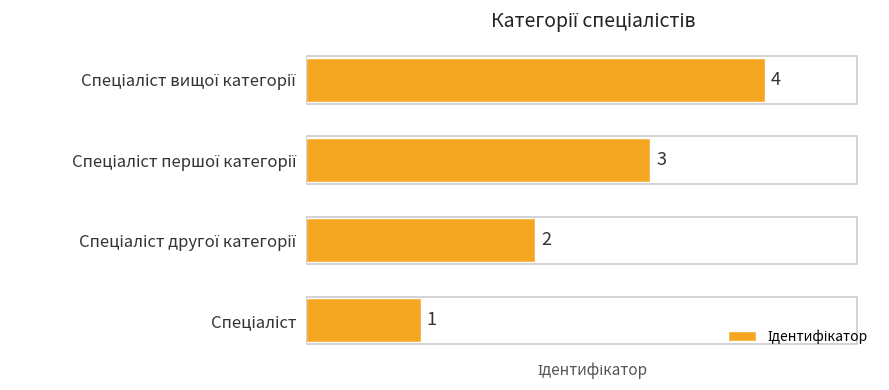

What is the sum of all values?

10